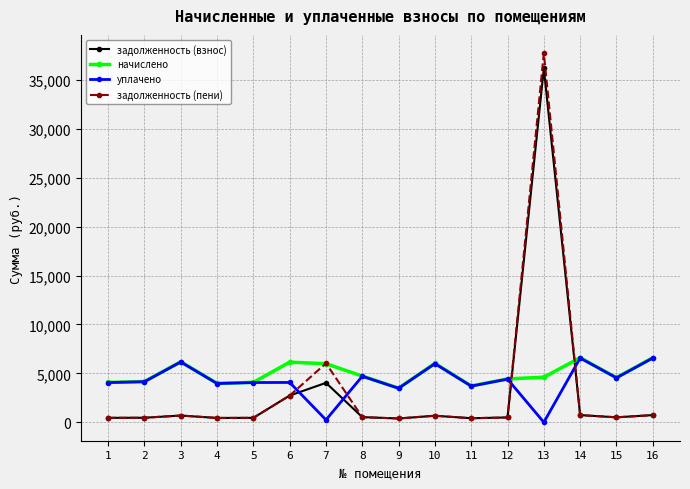

At how many categories does at least one series exceed 27728?

1